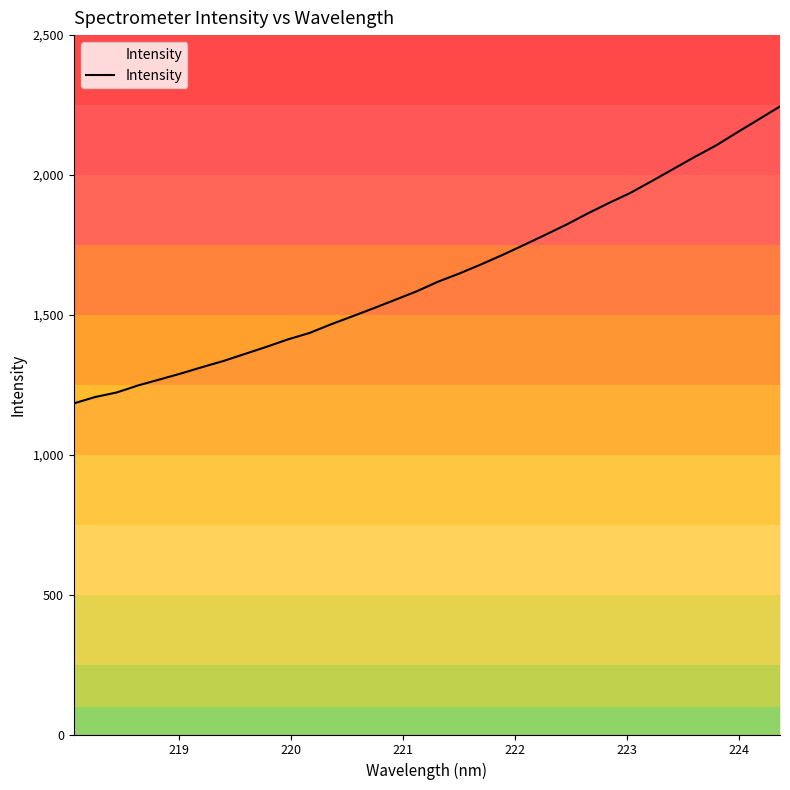

Reading right to left, what are all the values shown in this chart?

2245.1	2198.5	2152.4	2105.3	2064.2	2021.2	1978.0	1936.0	1900.1	1862.3	1822.2	1785.3	1749.0	1713.5	1679.7	1647.7	1618.3	1583.8	1553.6	1523.6	1494.6	1466.0	1435.1	1412.5	1385.9	1360.7	1335.5	1313.4	1290.5	1268.9	1247.7	1222.6	1206.4	1183.5